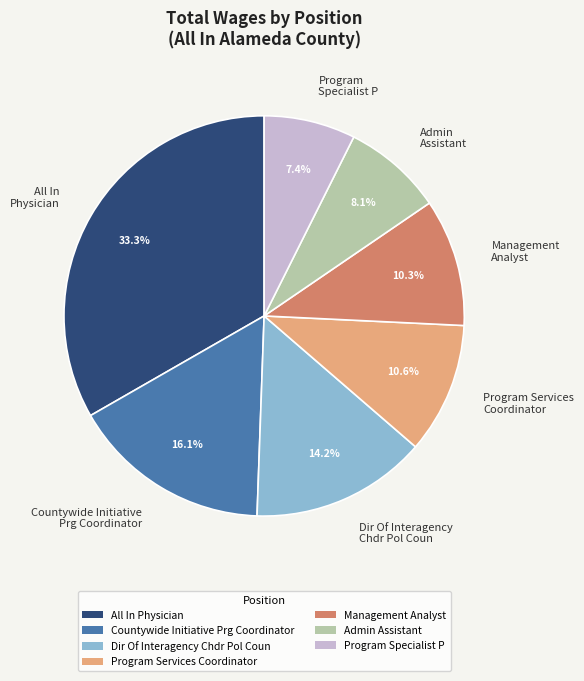

What is the smallest slice in the pie chart?

Program Specialist P